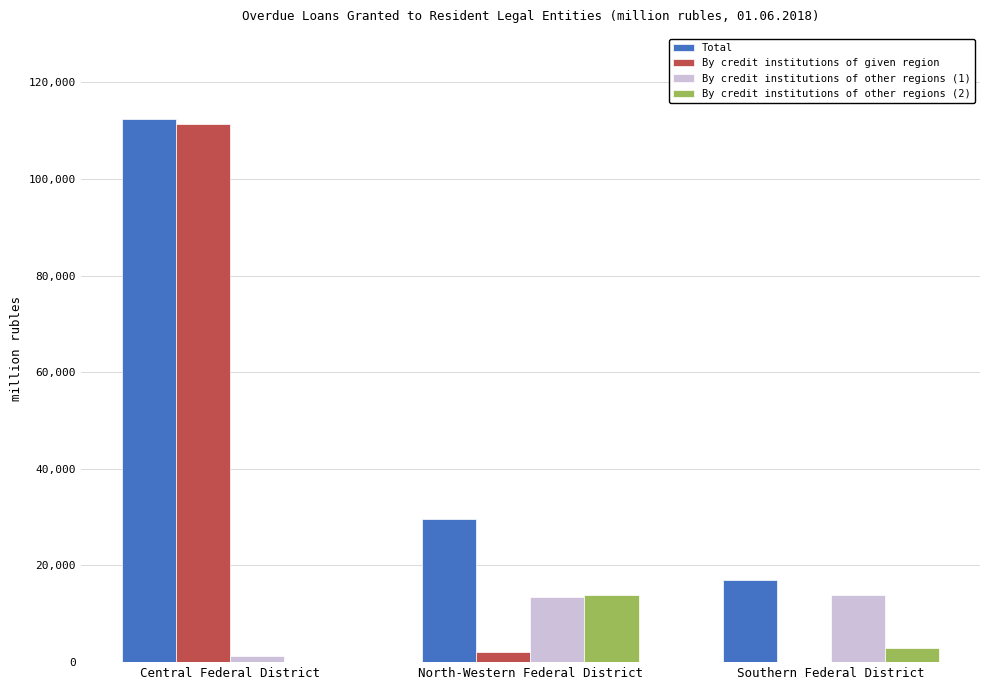

Reading right to left, extract all data points from this chart.

Total: Southern Federal District=16936	North-Western Federal District=29520	Central Federal District=112484
By credit institutions of given region: Southern Federal District=78	North-Western Federal District=2113	Central Federal District=111281
By credit institutions of other regions (1): Southern Federal District=13954	North-Western Federal District=13430	Central Federal District=1178
By credit institutions of other regions (2): Southern Federal District=2904	North-Western Federal District=13977	Central Federal District=25